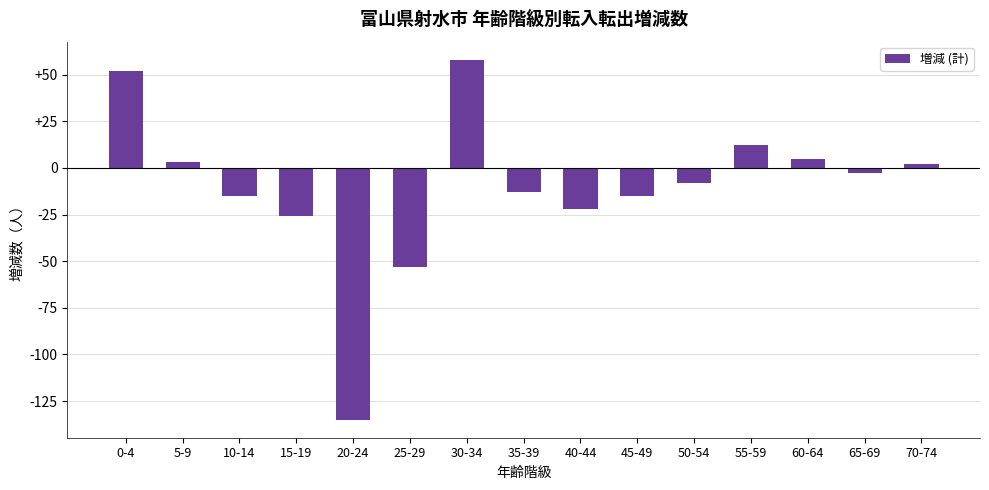

The value at 40-44 is -11. True or false?

False